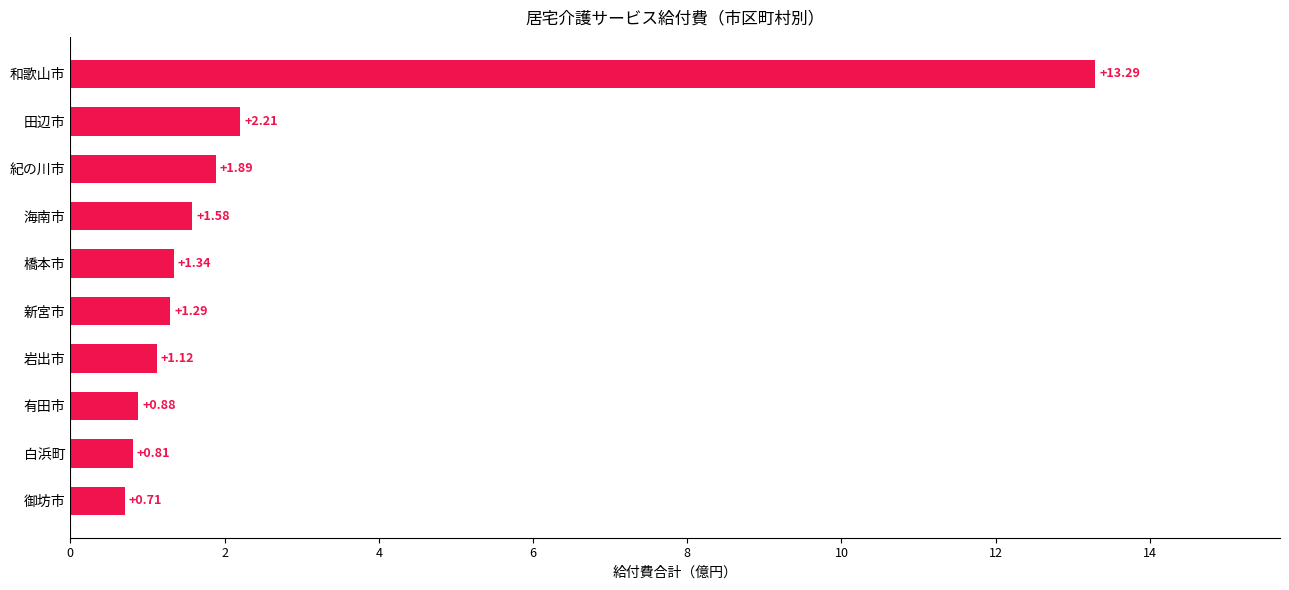

What is the change in value from 新宮市 to 和歌山市?

+12.0